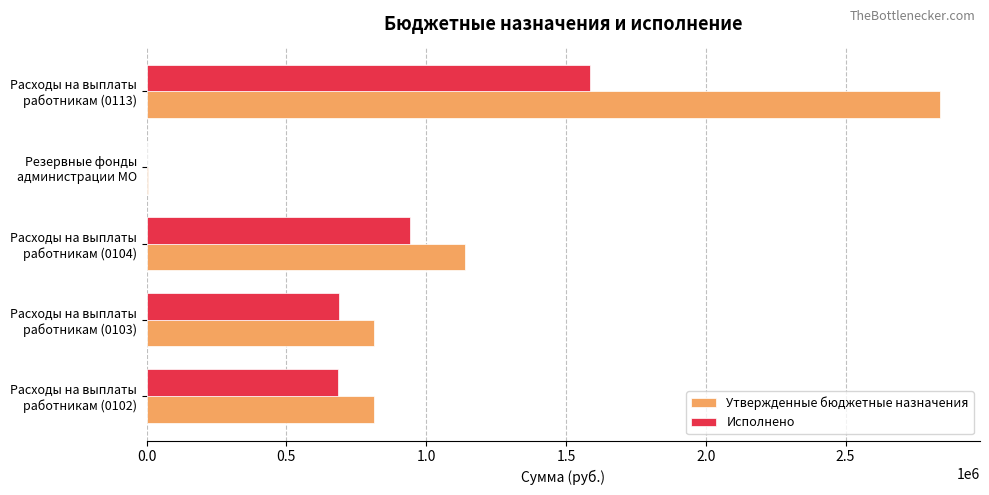

What is the maximum value shown in the chart?

2838882.7